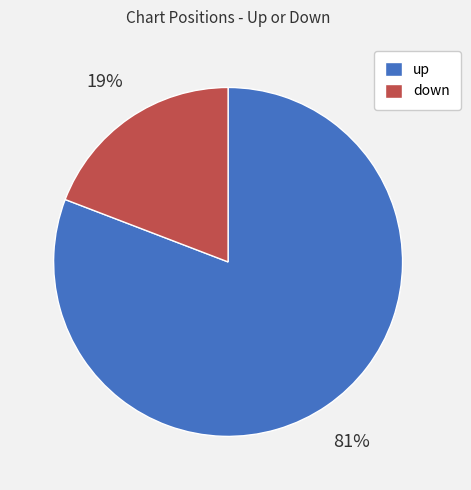

Approximately how many times larger is the value at down compared to up?

0.2